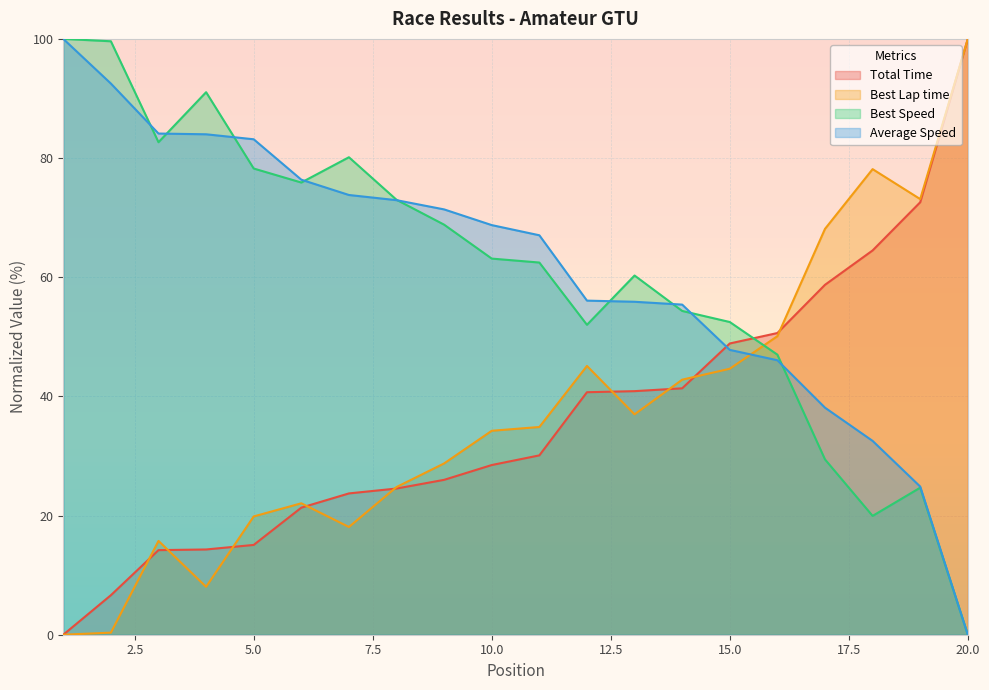

At which category does the chart reach its peak across all series?

20